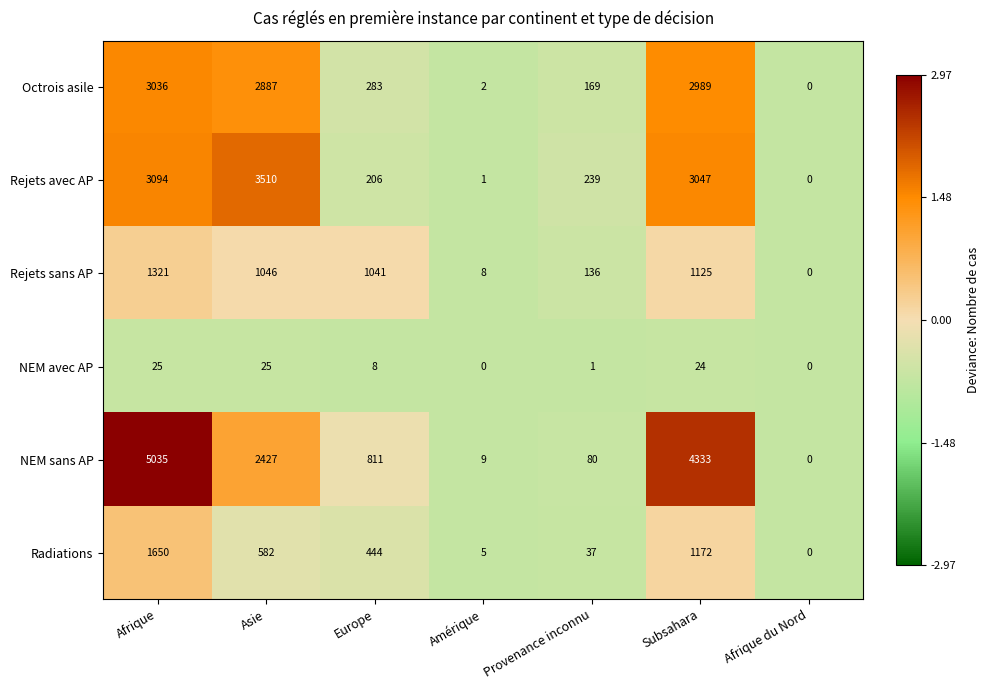

Rank the series by their maximum value, from lowest to highest.

NEM avec AP, Rejets sans AP, Radiations, Octrois asile, Rejets avec AP, NEM sans AP